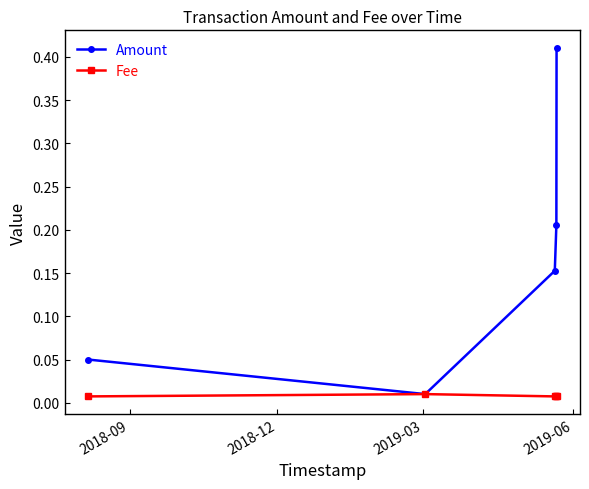

Rank the series by their maximum value, from highest to lowest.

Amount, Fee